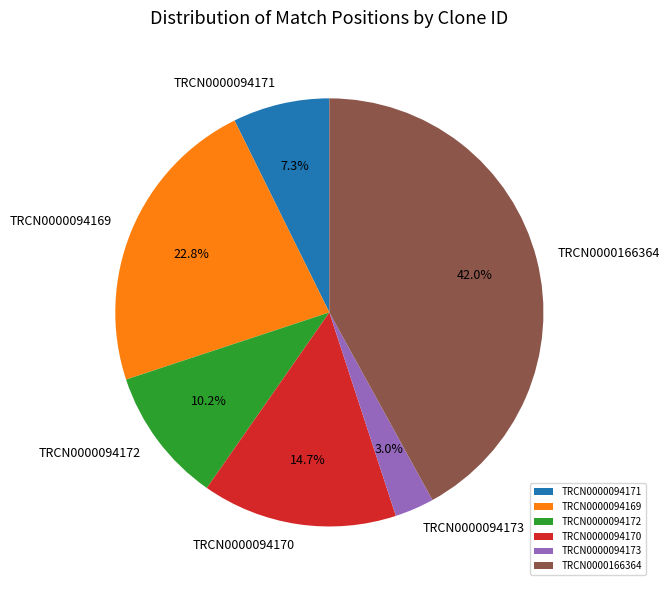

To the nearest percent, what percentage of the pie is TRCN0000094171?

7%